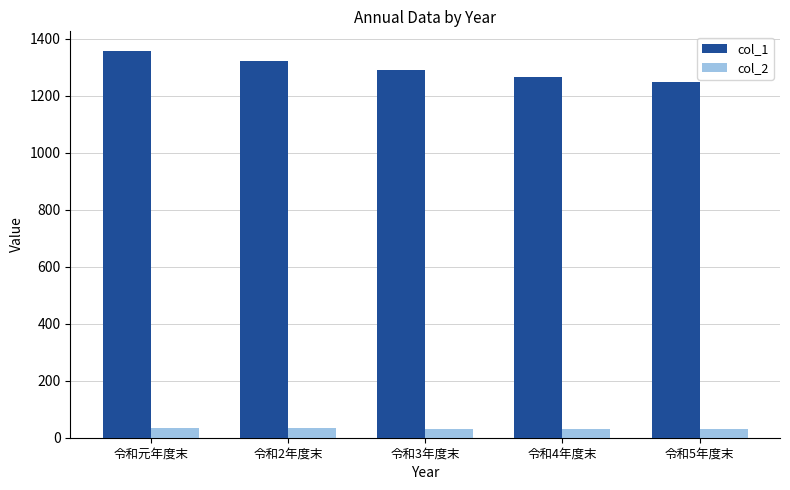

What is the difference between the col_1 values at 令和2年度末 and 令和元年度末?

37.7